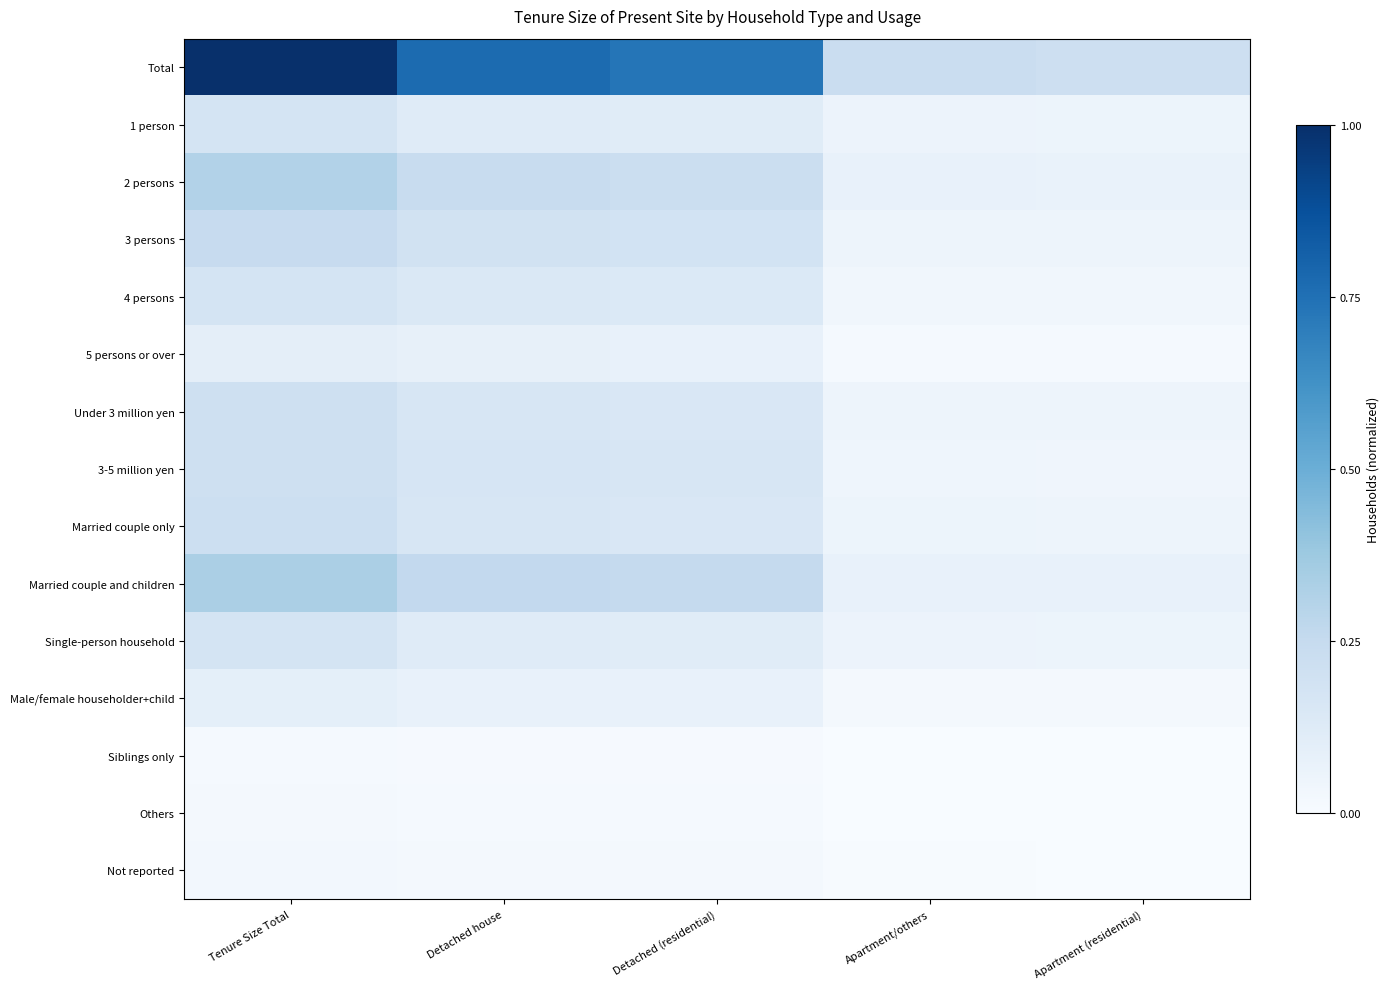

What is the total value across all series at Tenure Size Total?

3.3